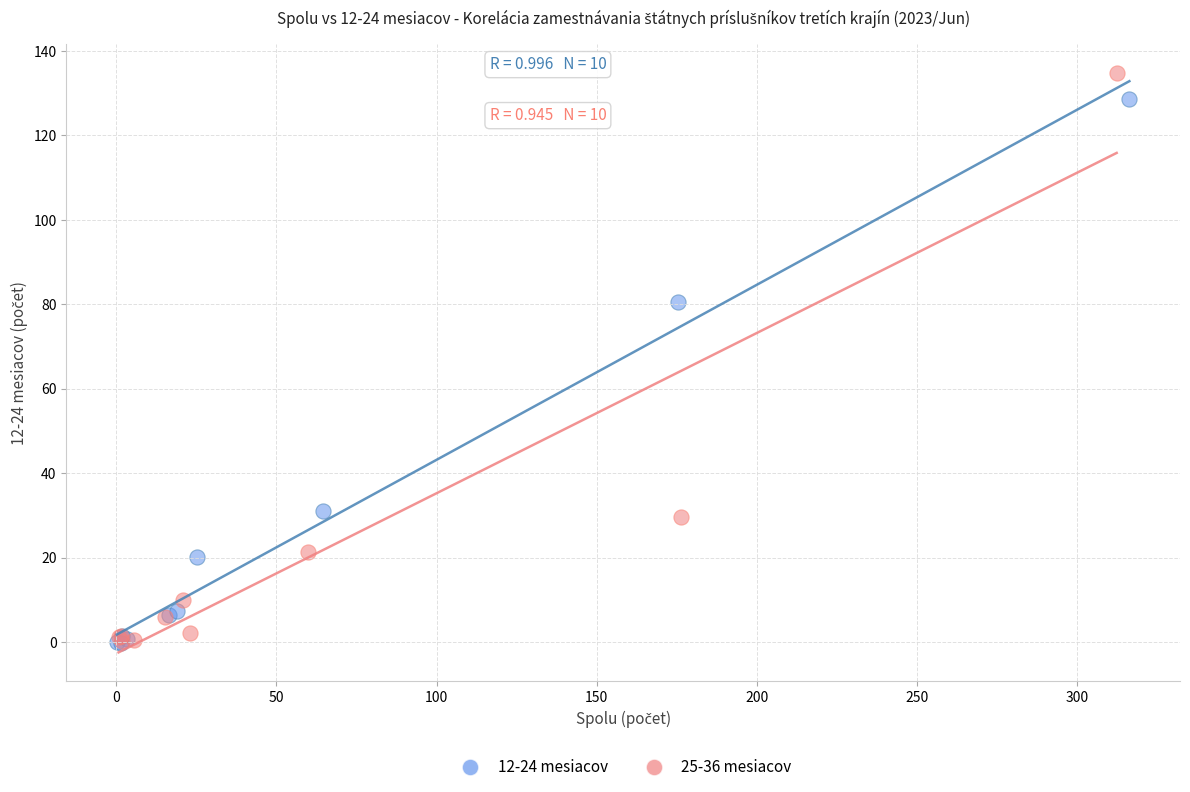

Which series has the largest Y range (max minus min)?

25-36 mesiacov